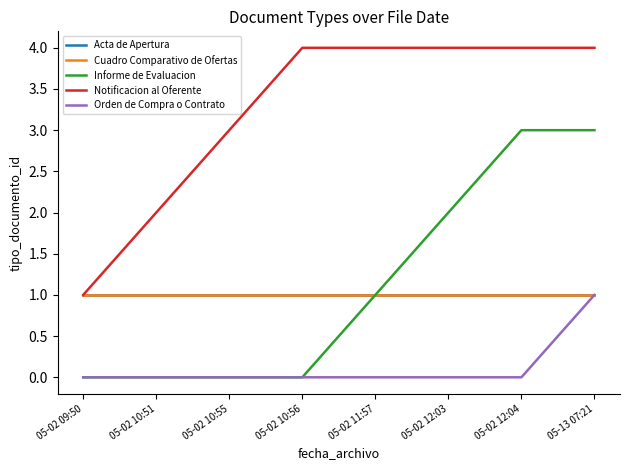

At 05-13 07:21, list the series in order from smallest to largest.

Acta de Apertura, Cuadro Comparativo de Ofertas, Orden de Compra o Contrato, Informe de Evaluacion, Notificacion al Oferente